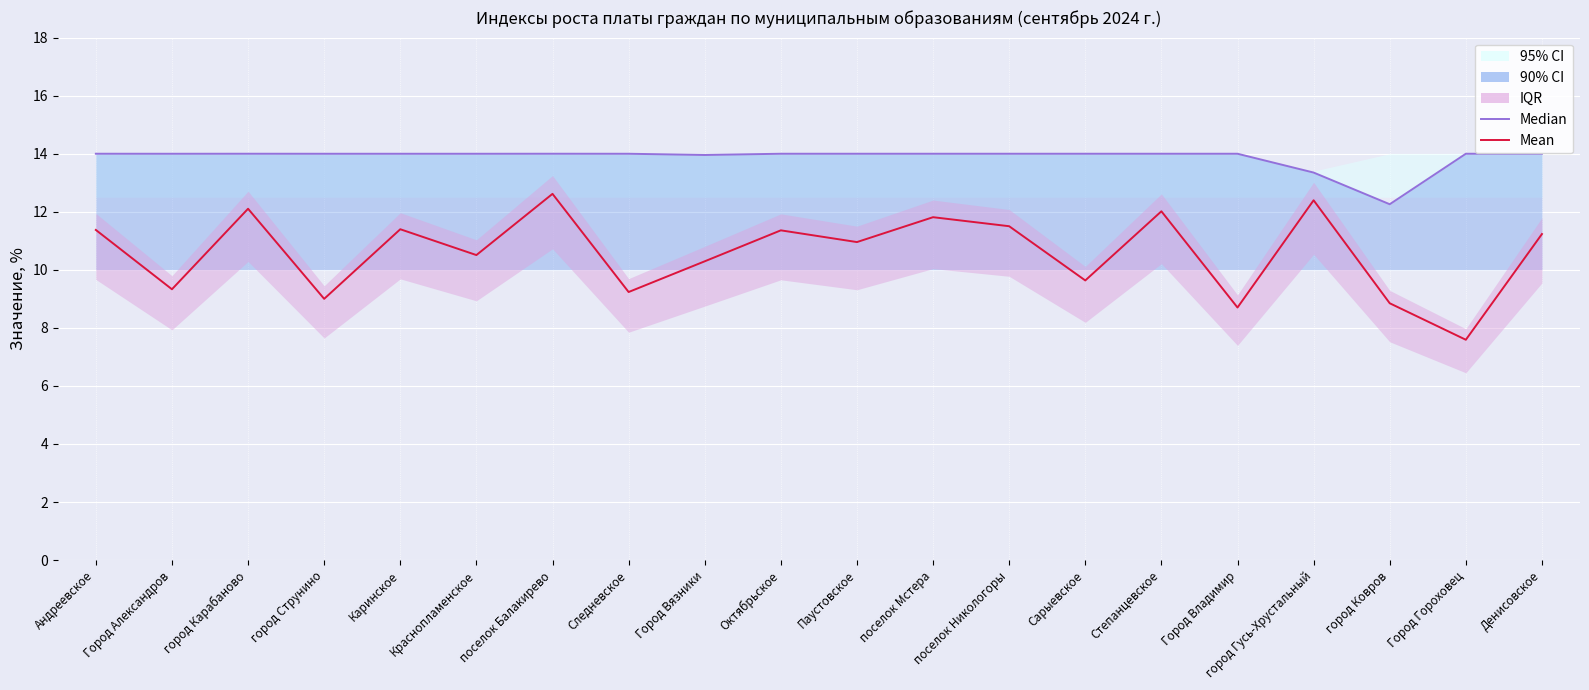

What is the total value across all series at Андреевское?

25.4